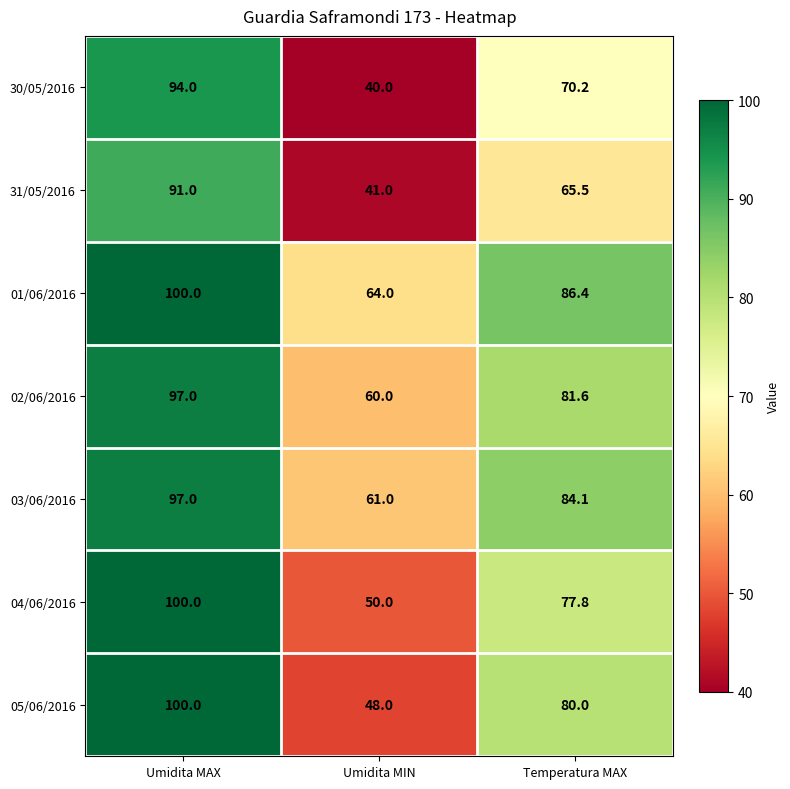

Reading right to left, list all the values displayed in this chart.

30/05/2016: 70.2	40.0	94.0
31/05/2016: 65.5	41.0	91.0
01/06/2016: 86.4	64.0	100.0
02/06/2016: 81.6	60.0	97.0
03/06/2016: 84.1	61.0	97.0
04/06/2016: 77.8	50.0	100.0
05/06/2016: 80.0	48.0	100.0